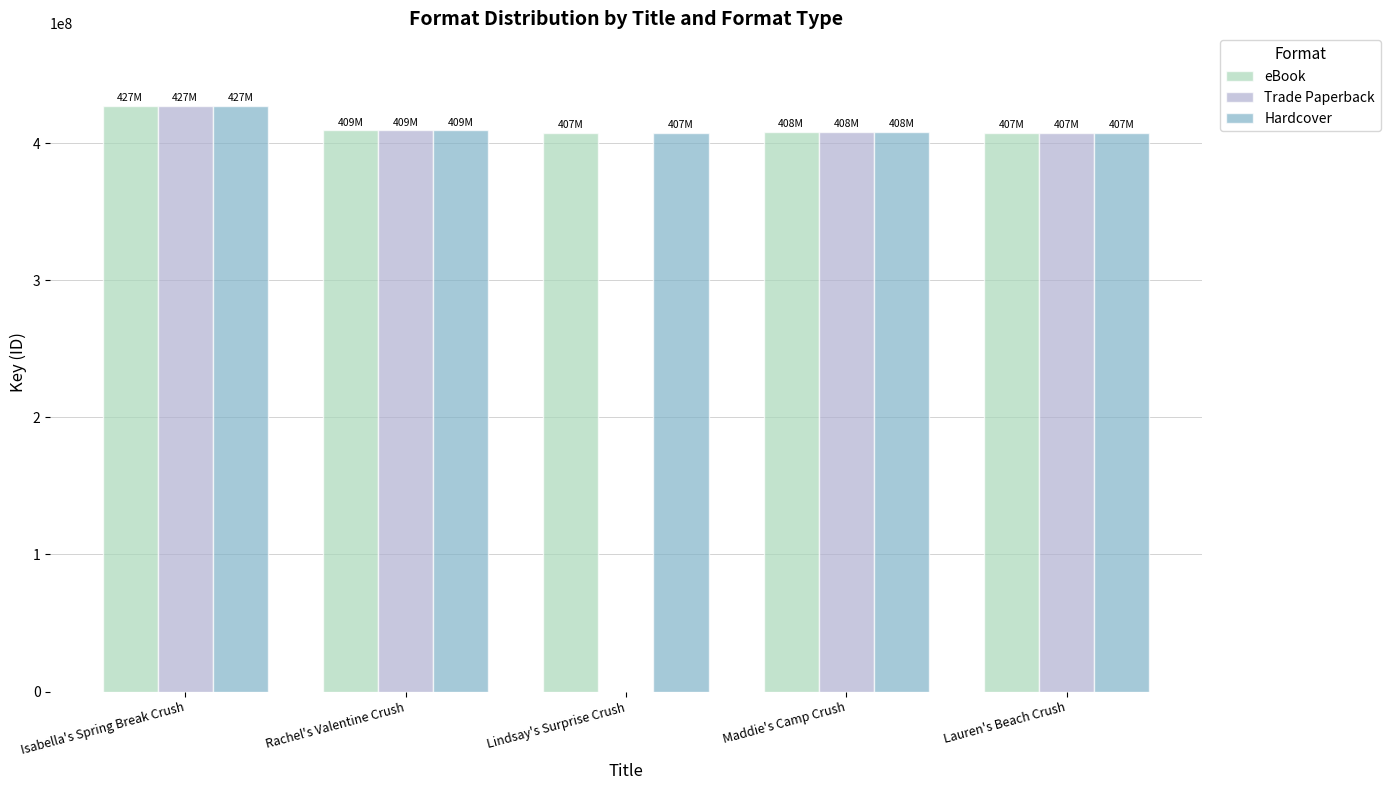

At which category is the sum across all series the highest?

Isabella's Spring Break Crush